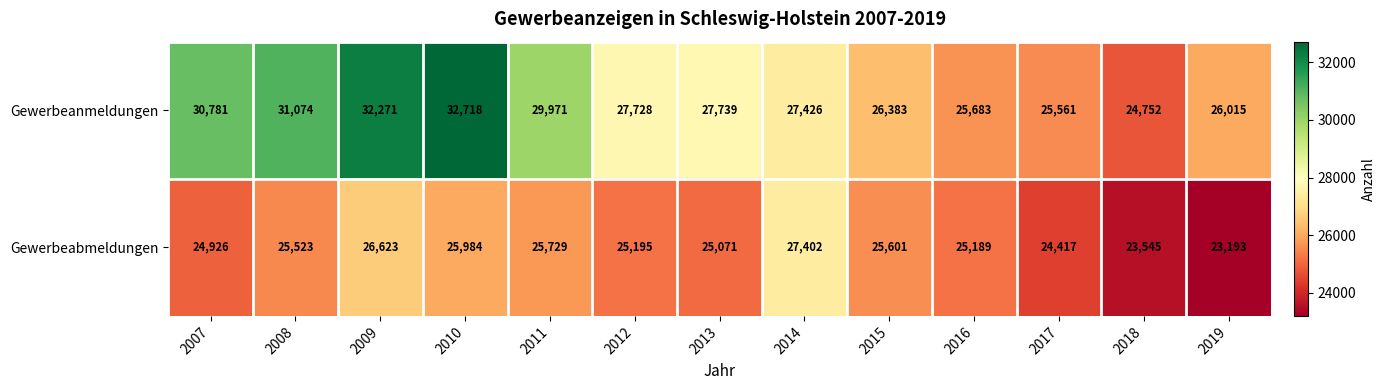

Which series changed the most between 2011 and 2015?

Gewerbeanmeldungen